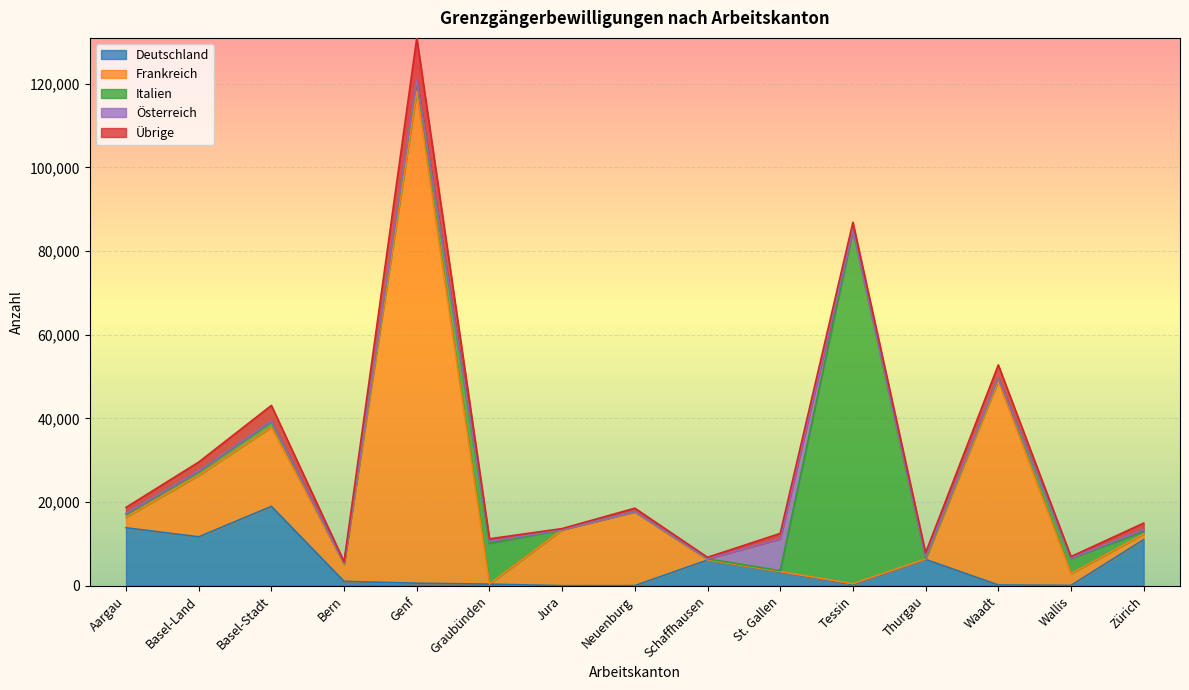

Where is Übrige nearest to the value 5099?

Basel-Stadt